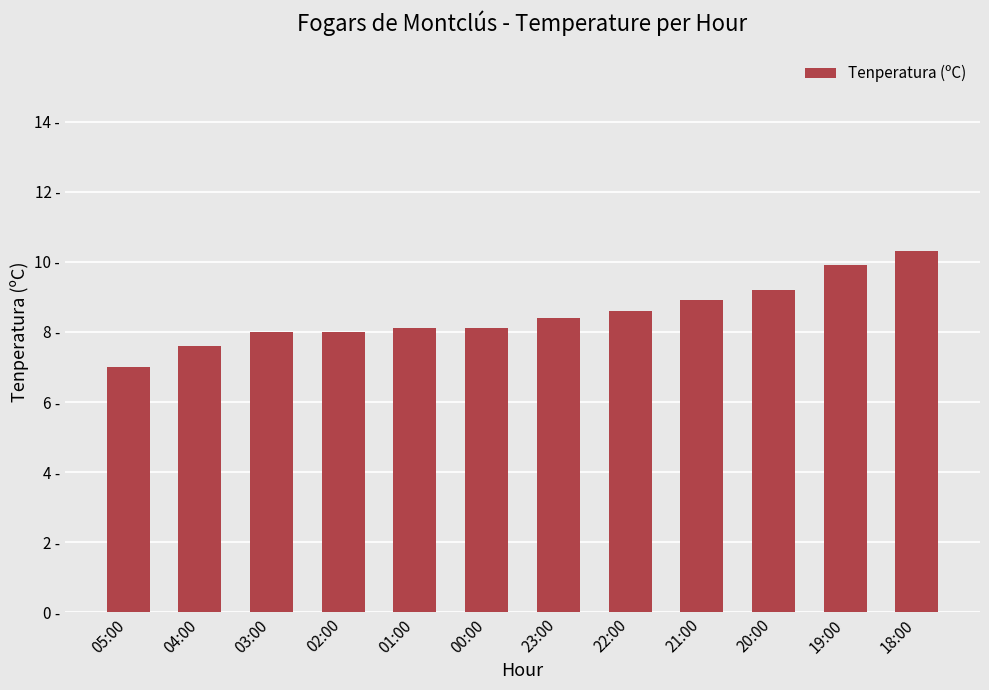

Reading right to left, extract all data points from this chart.

10.3	9.9	9.2	8.9	8.6	8.4	8.1	8.1	8.0	8.0	7.6	7.0